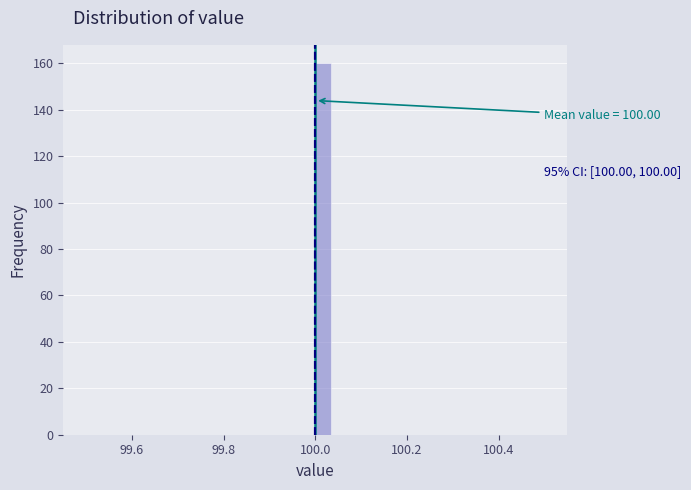

Read against the x-axis, roughly where is the centre of the tallest bar?

100.02